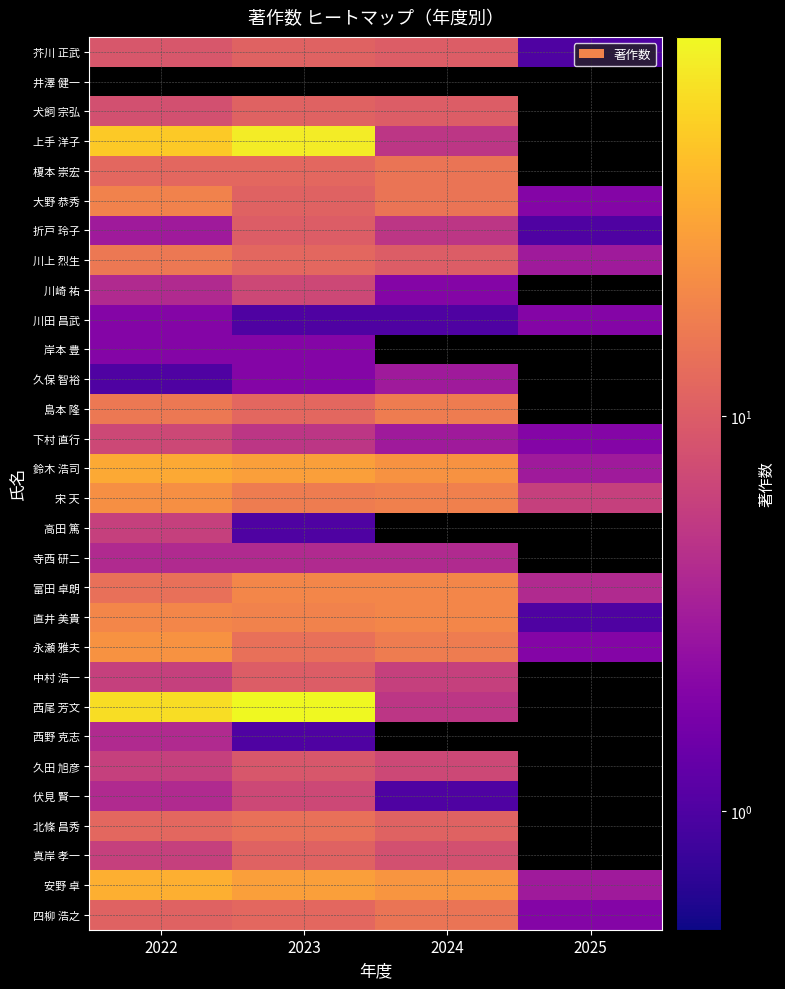

At which category does the chart reach its peak across all series?

2023